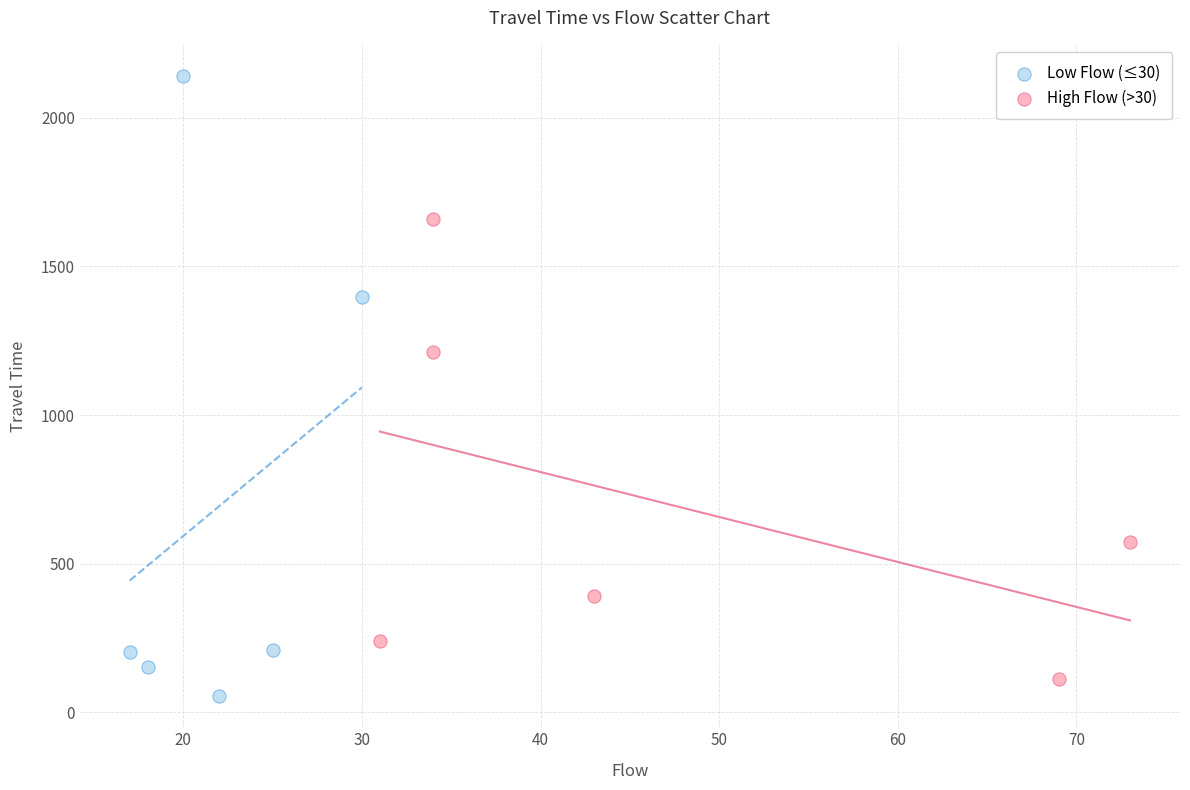

What are all the series names shown in the legend?

Low Flow (≤30), High Flow (>30)